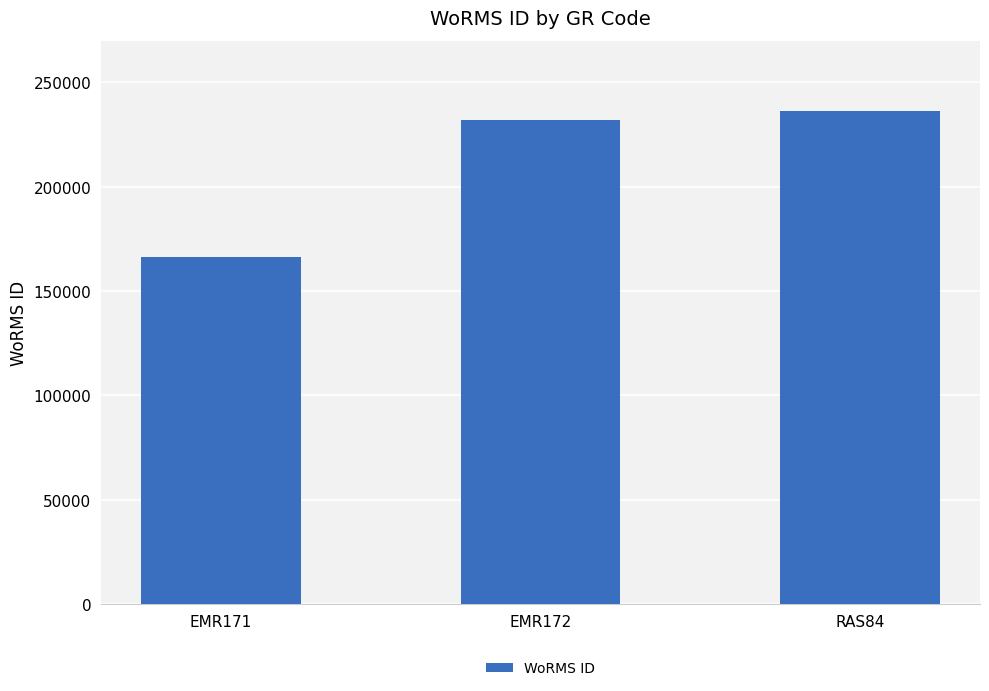

What is the difference between the second highest and minimum values?

65320